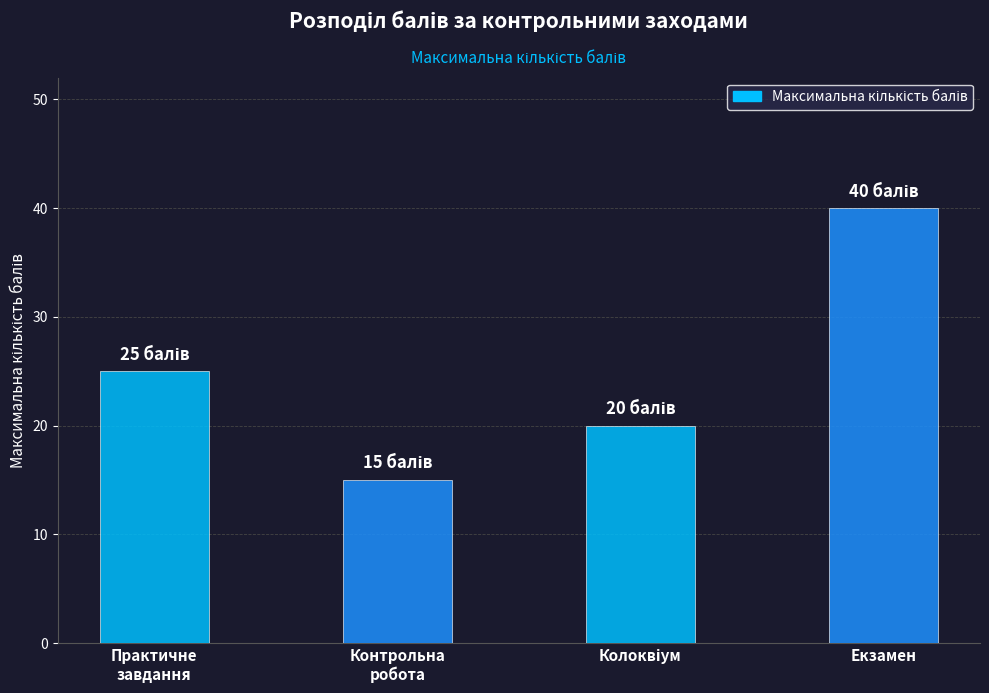

What is the maximum value shown in the chart?

40